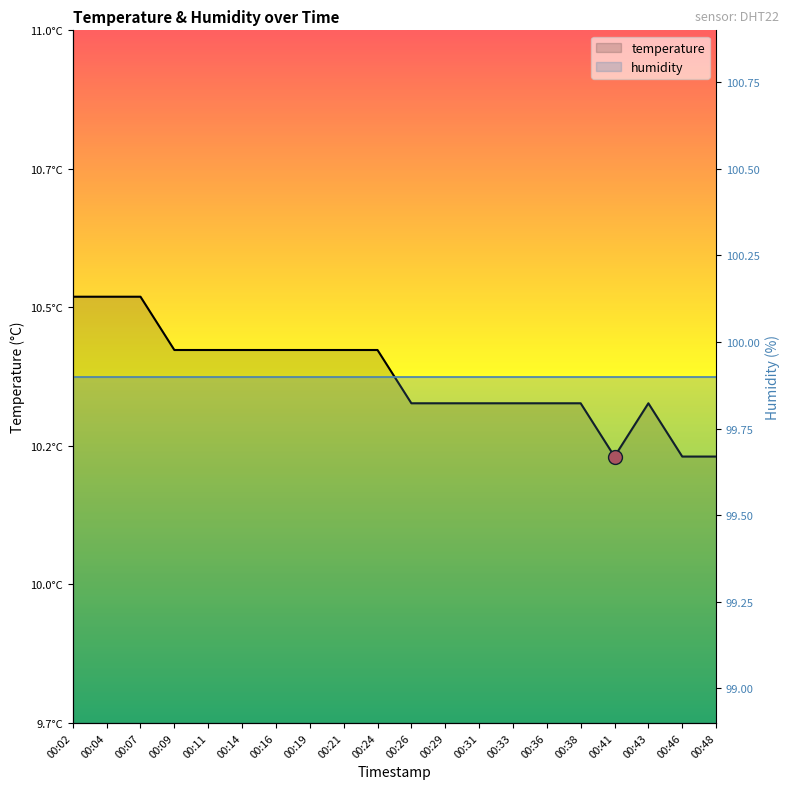

True or false: temperature and humidity cross at least once.

False